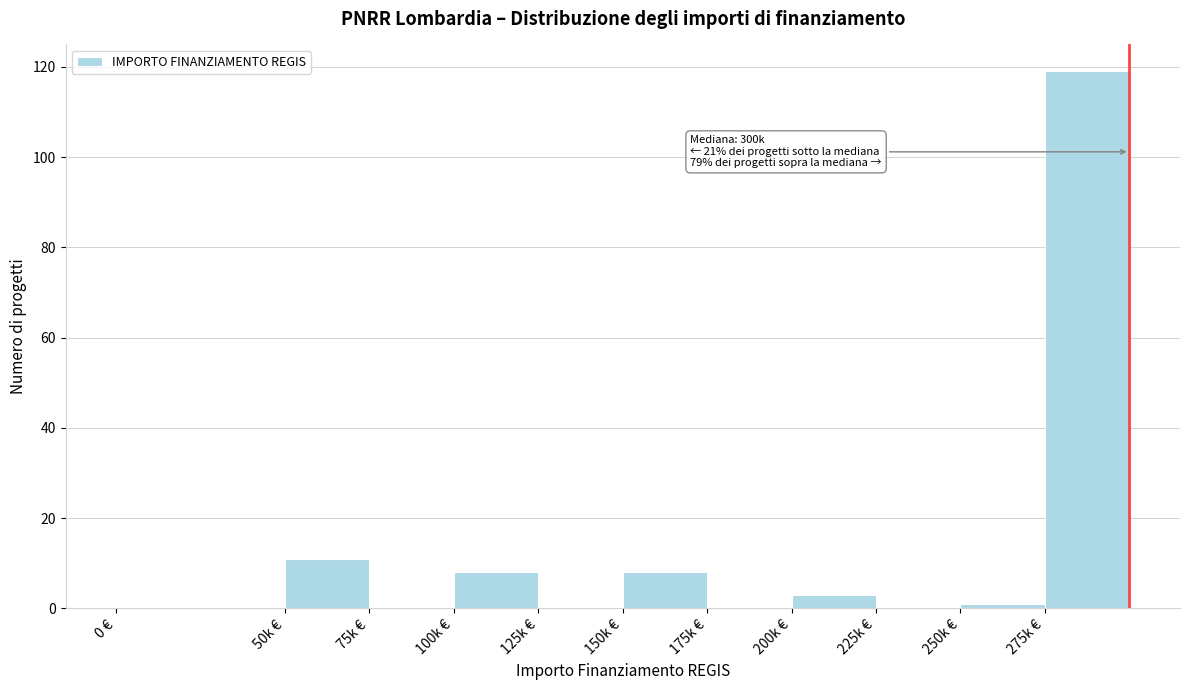

Reading left to right, what are all the values shown in this chart?

0 €=0	50k €=11	75k €=0	100k €=8	125k €=0	150k €=8	175k €=0	200k €=3	225k €=0	250k €=1	275k €=119